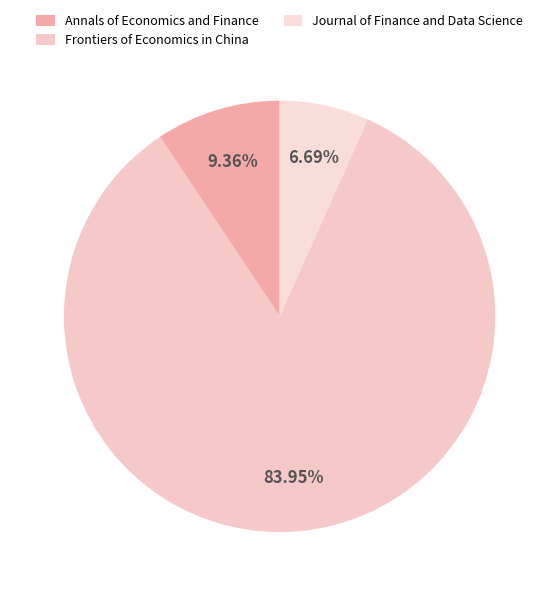

Which category accounts for the majority?

Frontiers of Economics in China